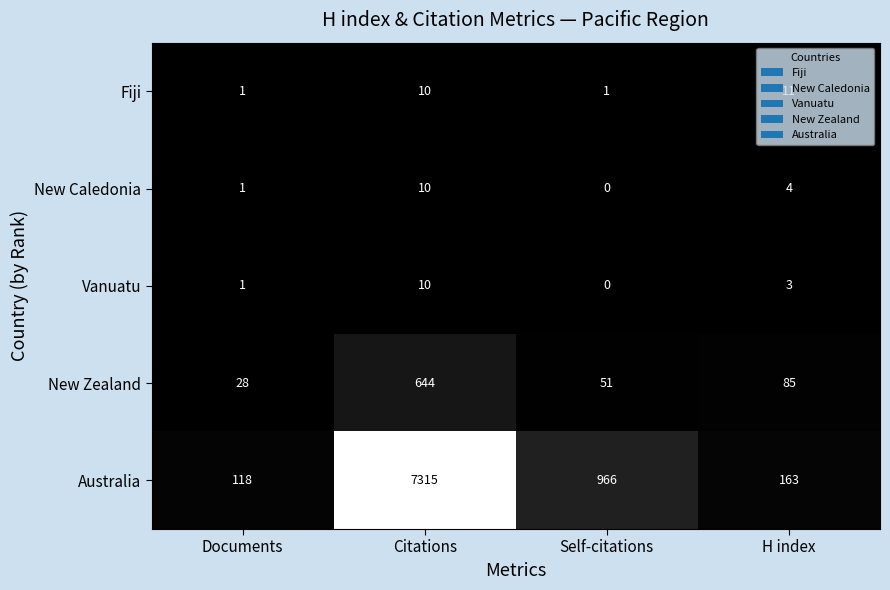

Which series has the largest range (max minus min)?

Australia